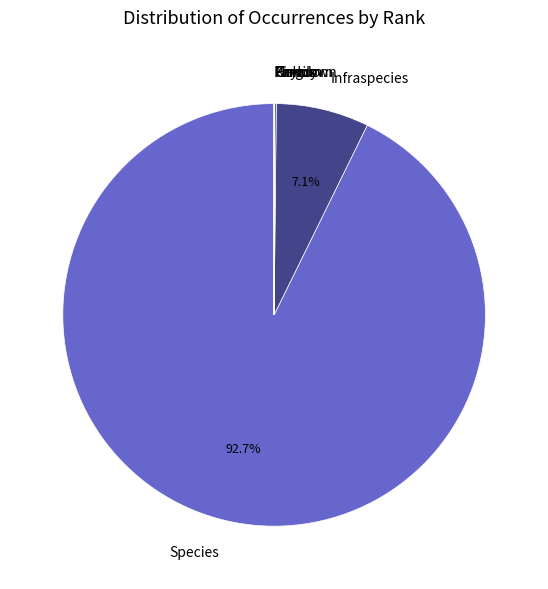

Is Infraspecies the majority of the pie?

No